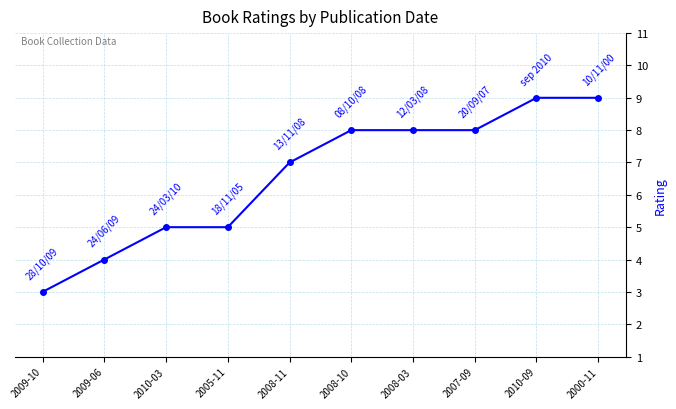

What is the maximum value shown in the chart?

9